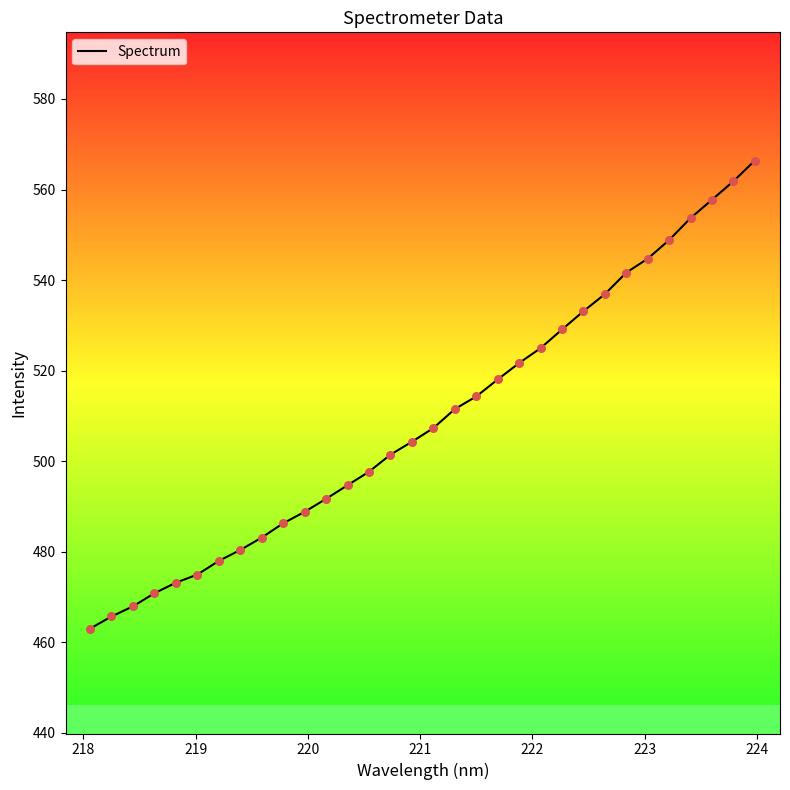

What is the difference between the maximum and minimum values?

103.4